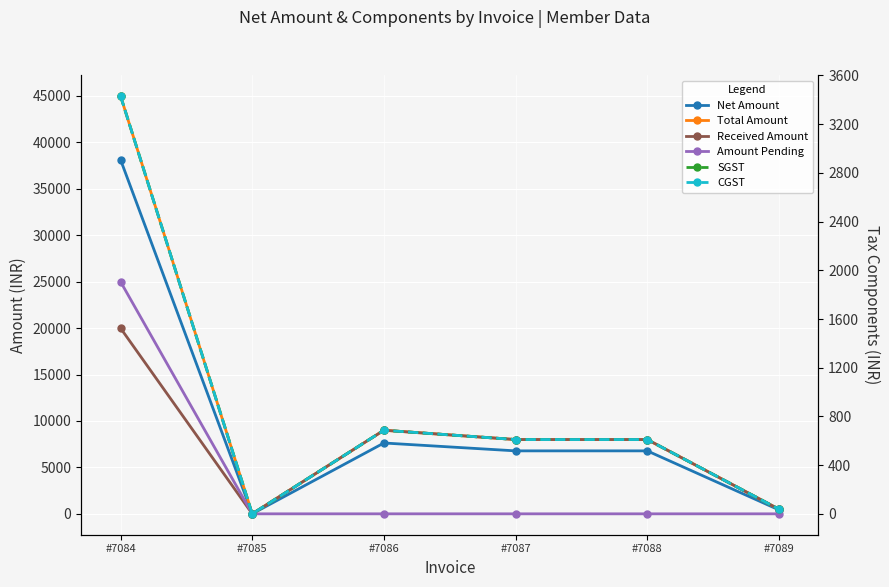

What are all the series names shown in the legend?

Net Amount, Total Amount, Received Amount, Amount Pending, SGST, CGST